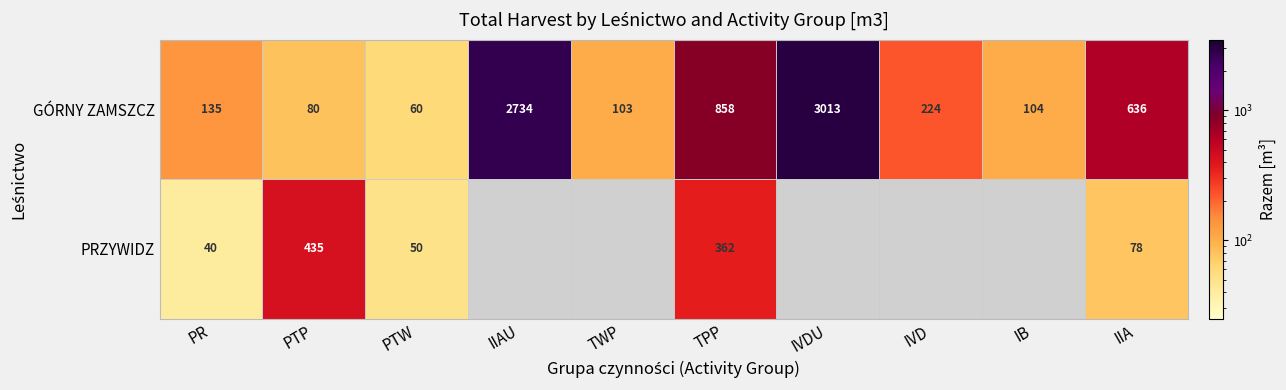

At which label does GÓRNY ZAMSZCZ reach its peak?

IVDU